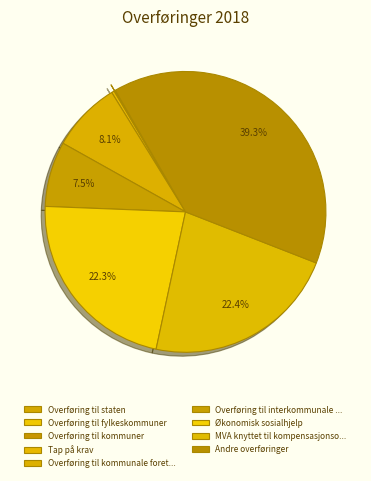

Does any single category account for the majority?

No